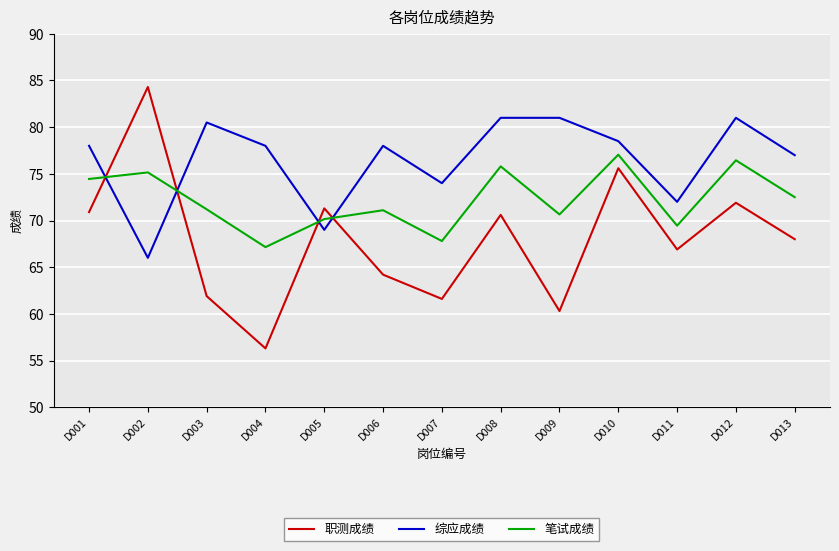

What are all the series names shown in the legend?

职测成绩, 综应成绩, 笔试成绩